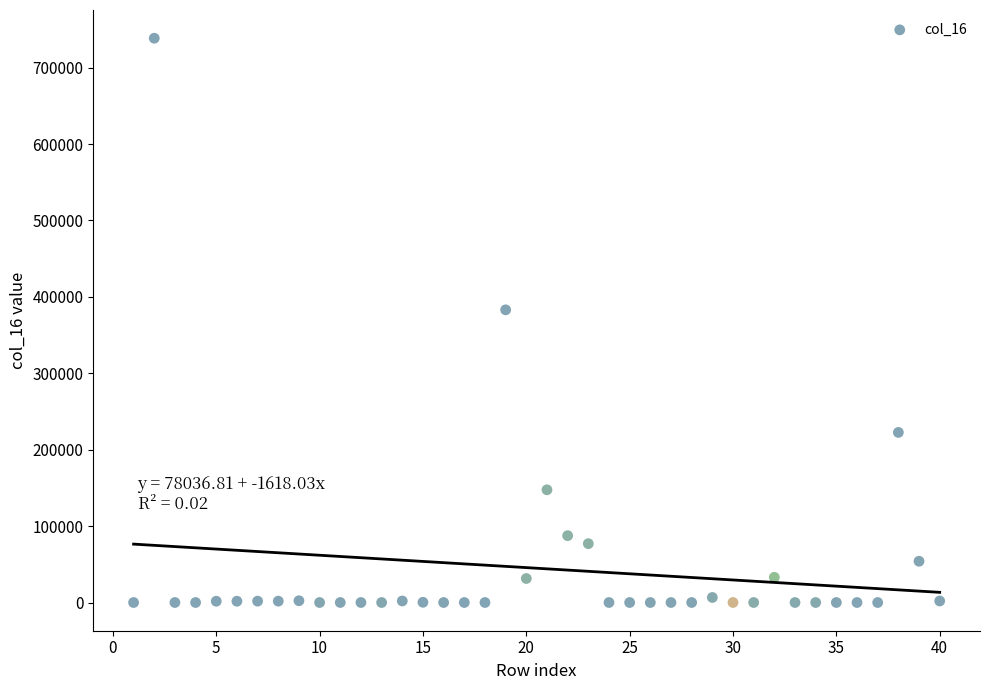

What Y value in the scatter plot is closest to 369245?

383029.2